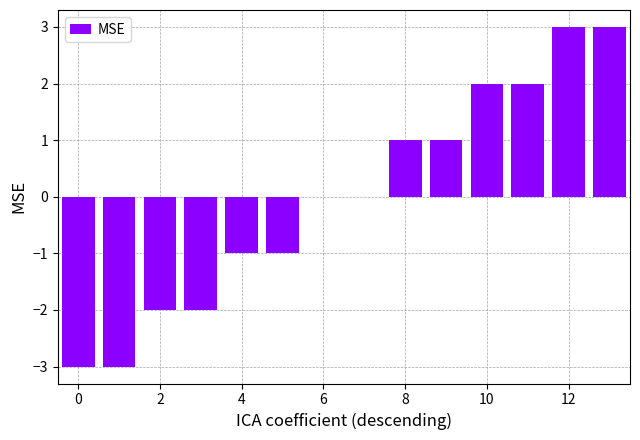

Count the values in the range -2 to 2.

10